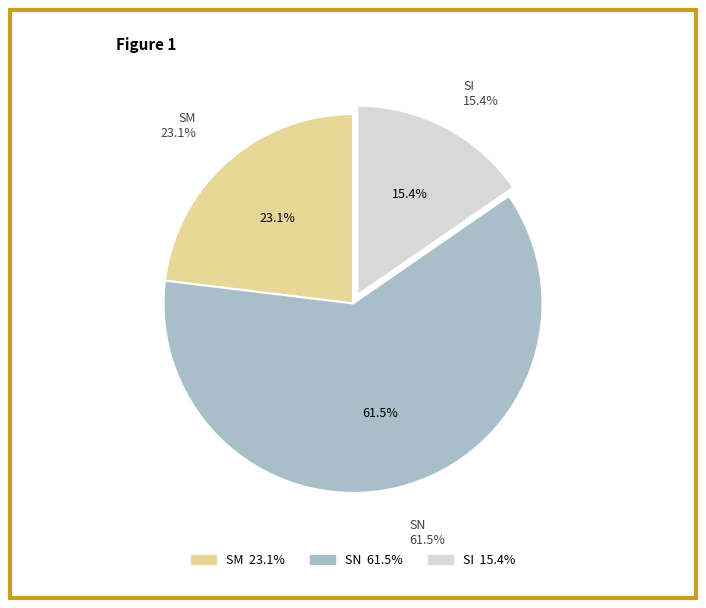

Is it true that SI is 26% of the pie?

False